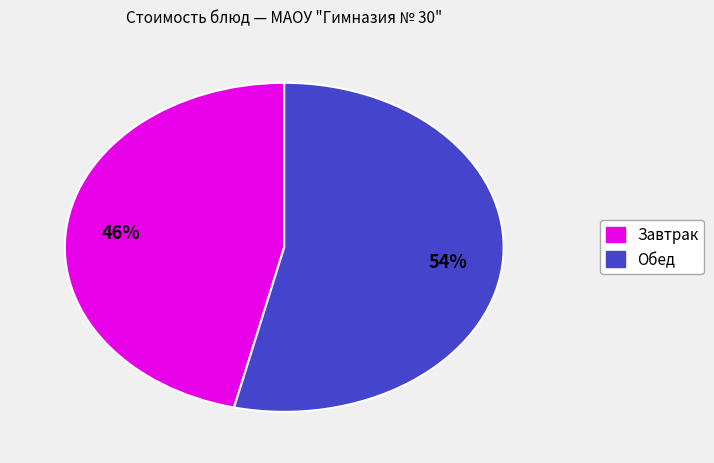

To the nearest percent, what is the average slice percentage?

50%